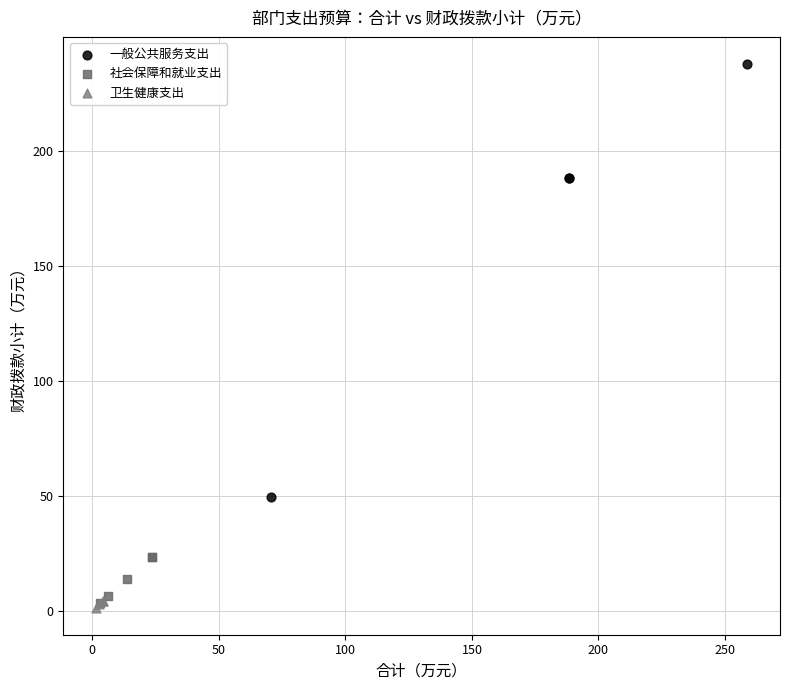

Which series has the widest spread of Y values?

一般公共服务支出